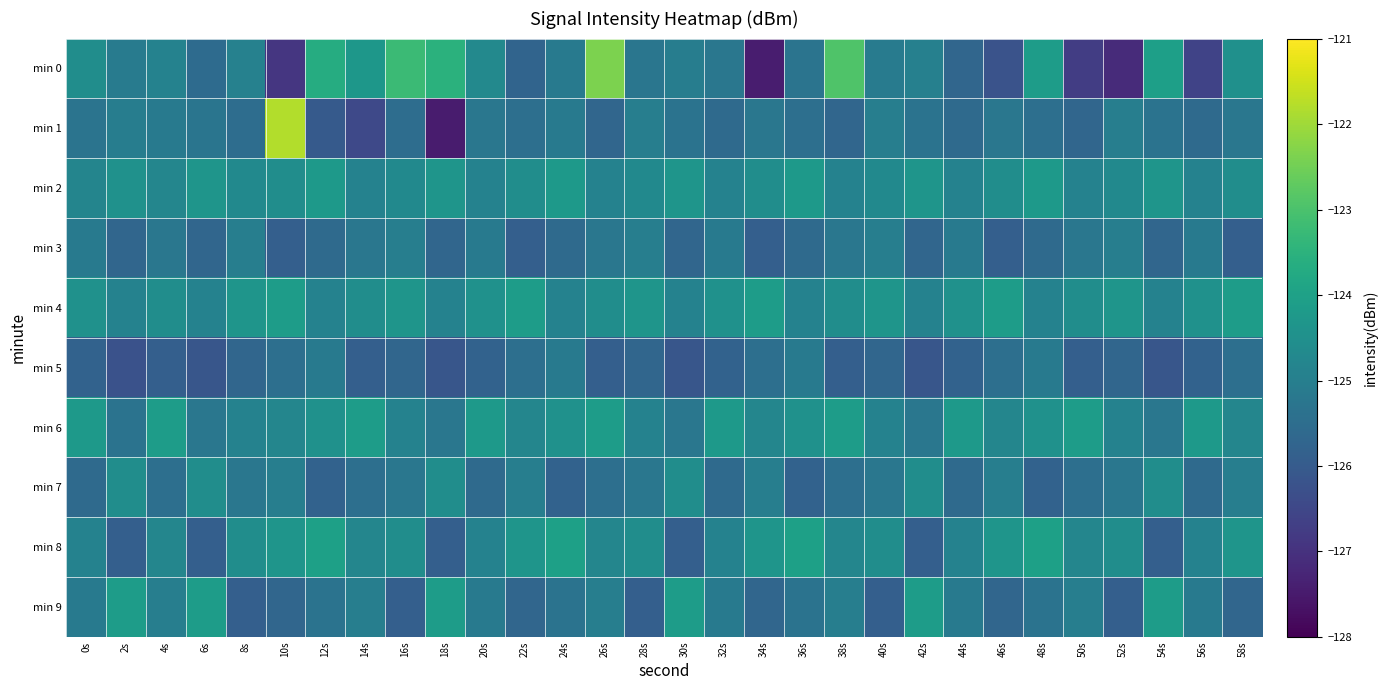

At 16s, list the series in order from smallest to largest.

min 9, min 5, min 1, min 7, min 3, min 6, min 2, min 8, min 4, min 0